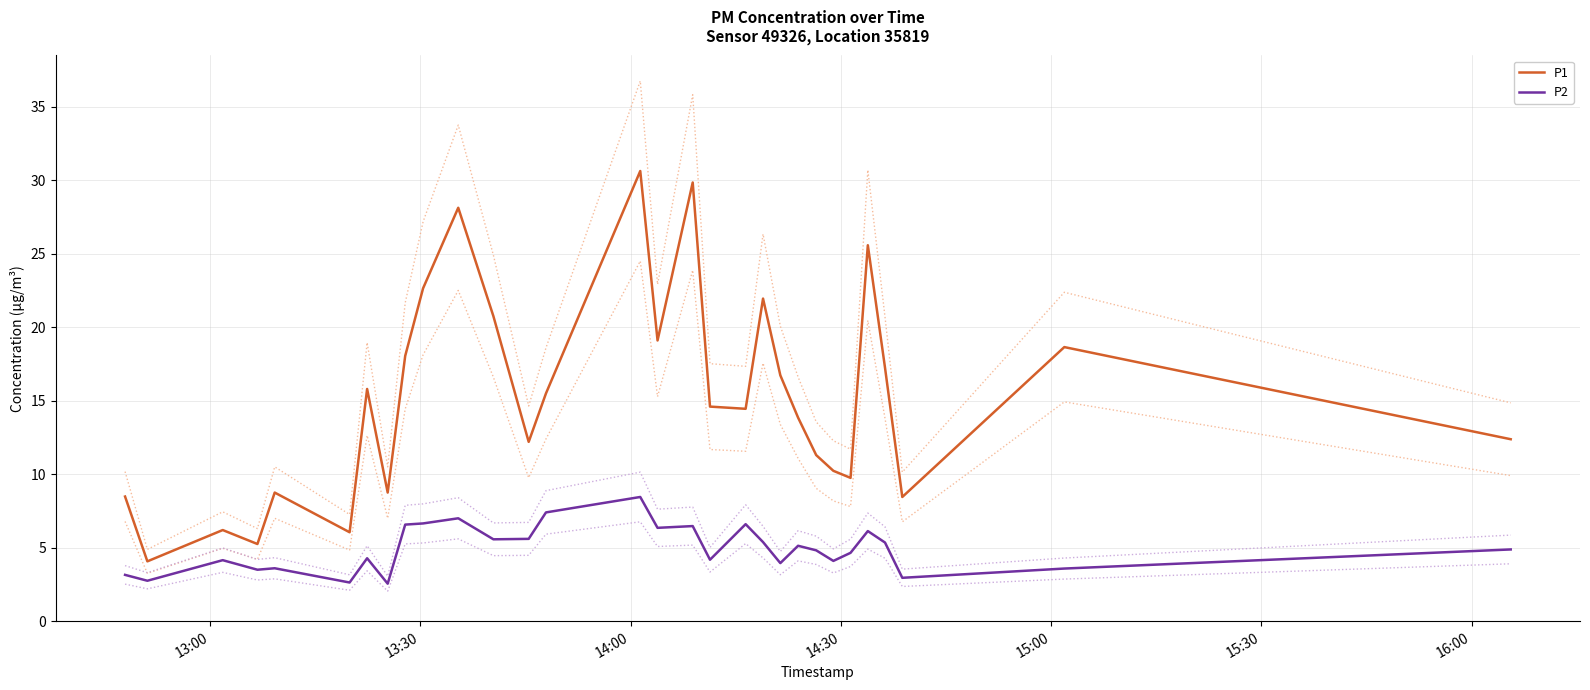

True or false: P1 and P2 intersect in this chart.

False